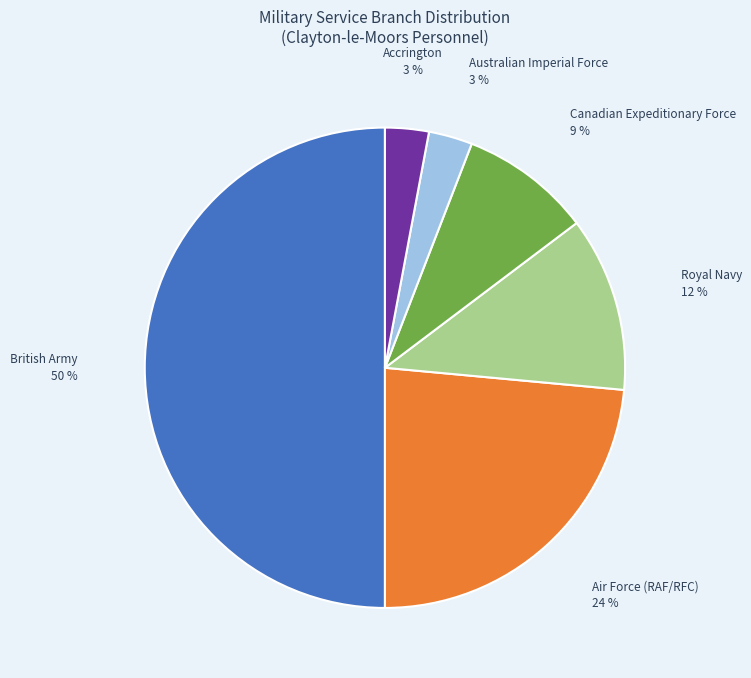

How many slices are in this pie chart?

6